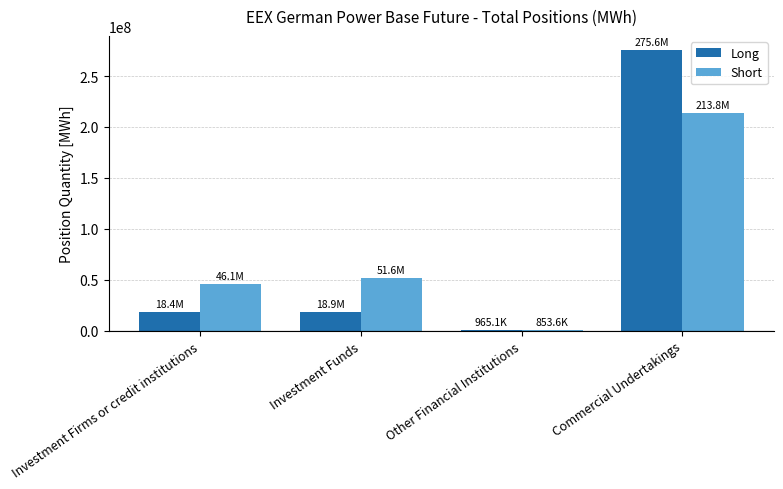

Which series changed the most between Other Financial Institutions and Commercial Undertakings?

Long